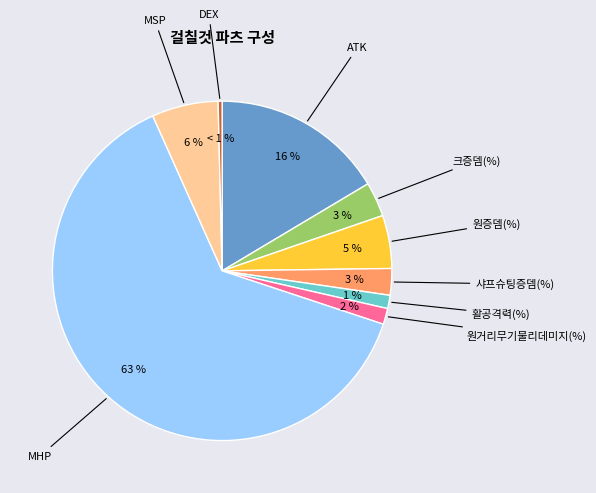

Is there any slice that represents more than half of the pie?

Yes